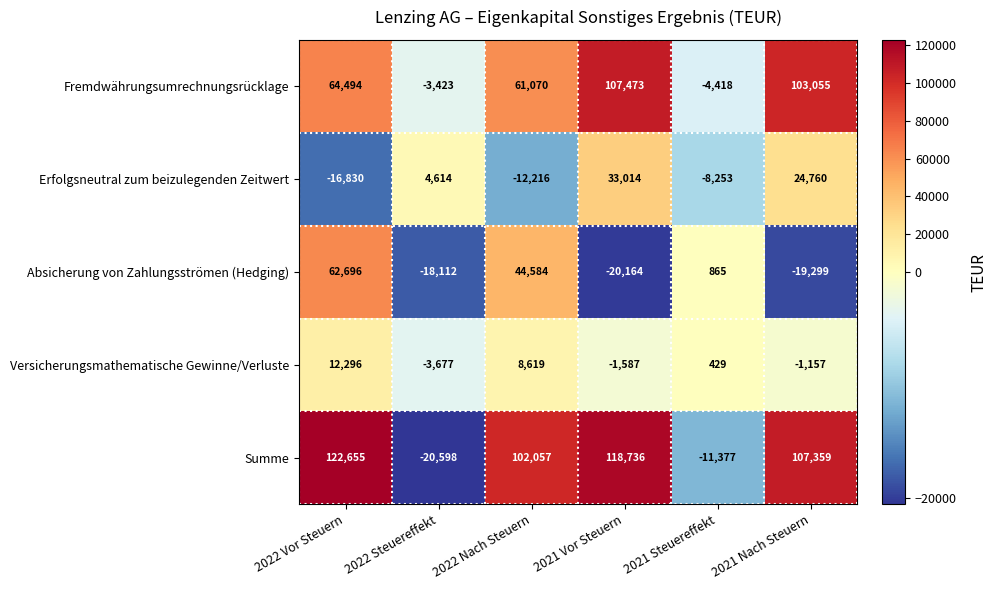

What is the difference between the highest and lowest values at 2022 Nach Steuern?

114273